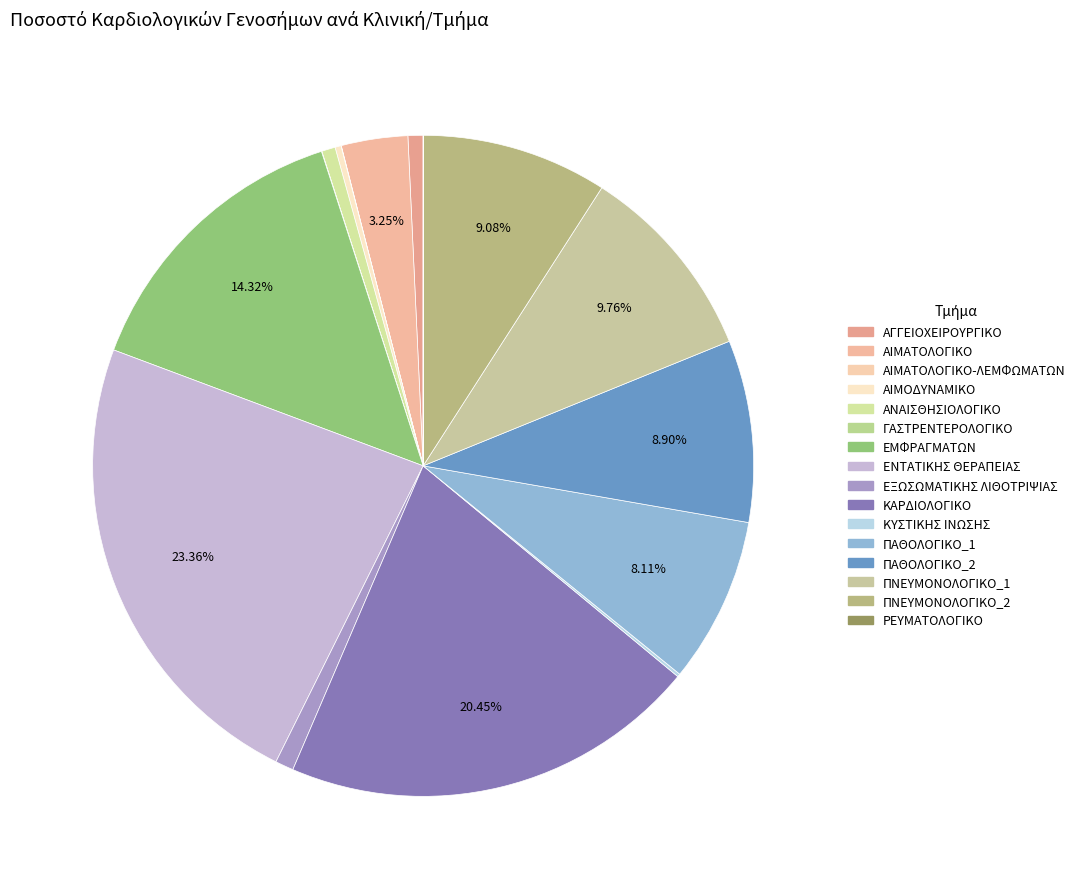

What is the smallest slice in the pie chart?

ΡΕΥΜΑΤΟΛΟΓΙΚΟ